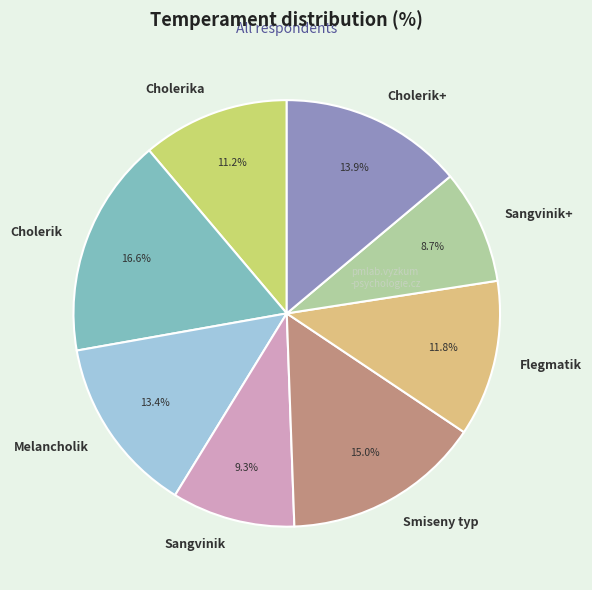

Combined, what portion of the pie is Sangvinik+ and Cholerik?

25.3%